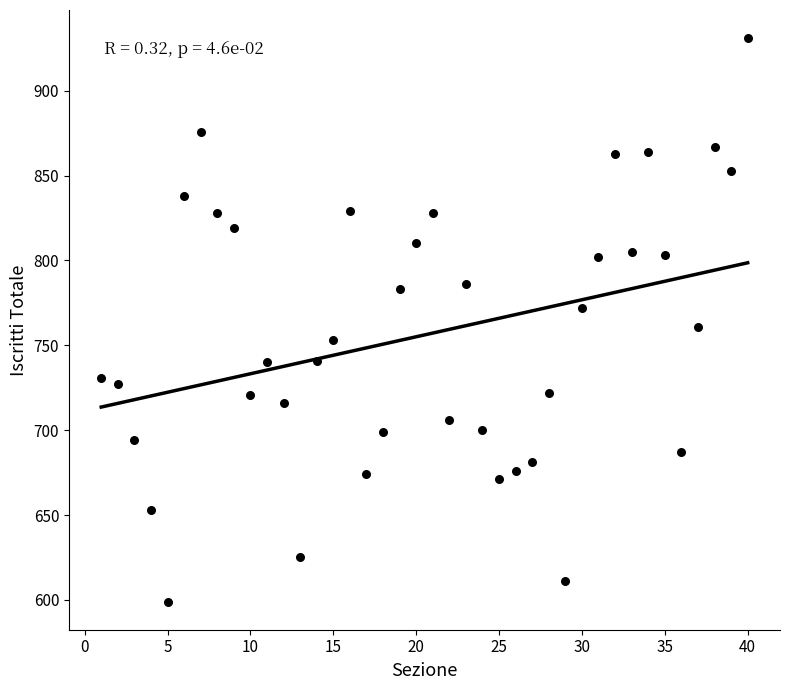

What is the range of Y values (max minus min)?

332